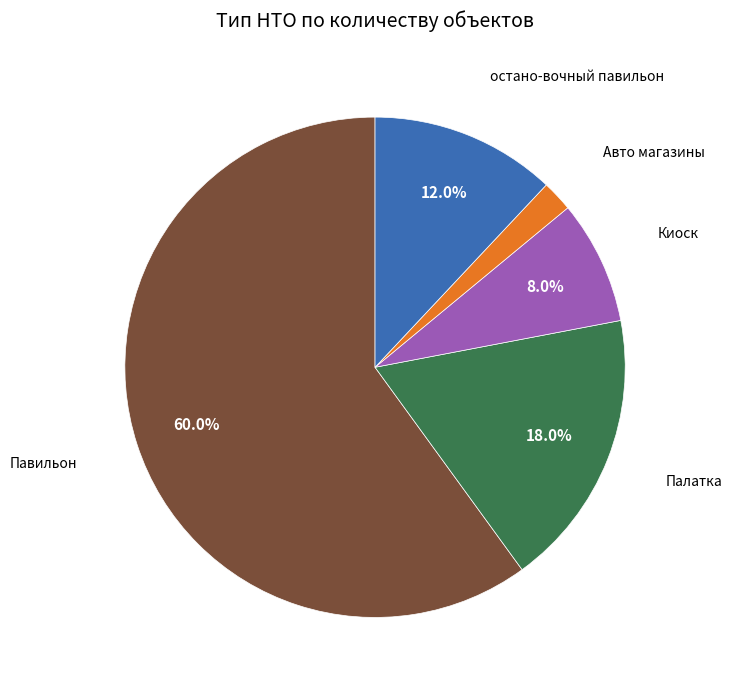

Rank the categories by value from lowest to highest.

Авто магазины, Киоск, остано-вочный павильон, Палатка, Павильон